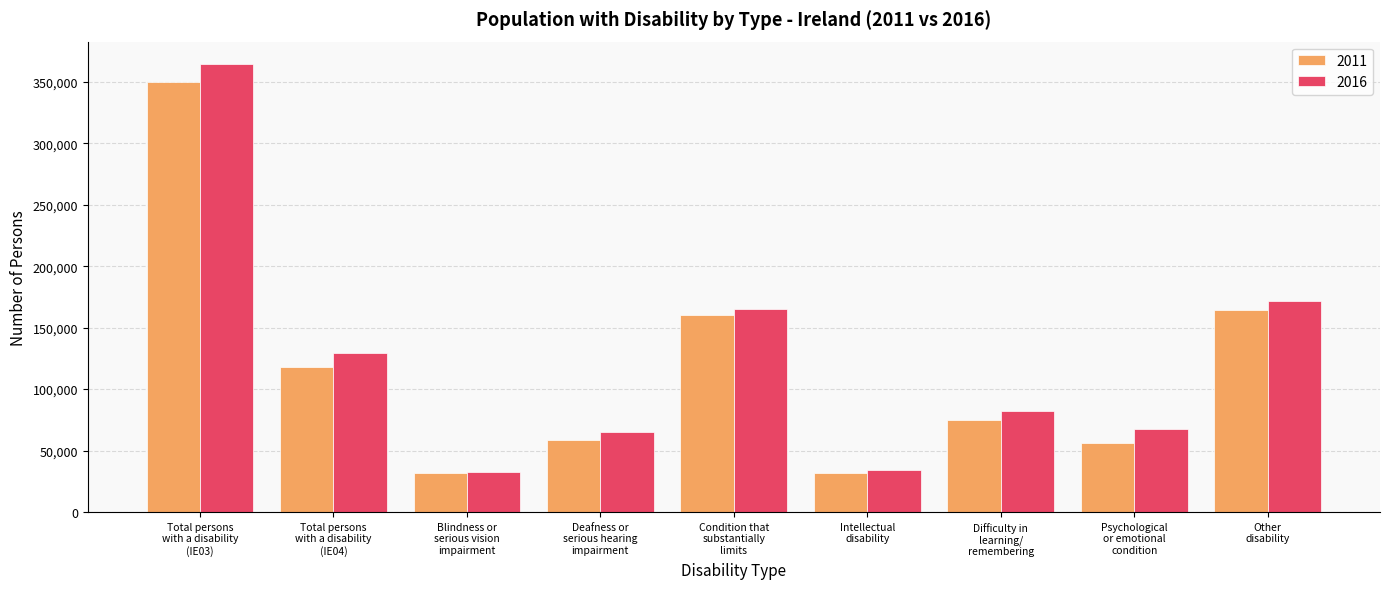

Which series has the largest range (max minus min)?

2016